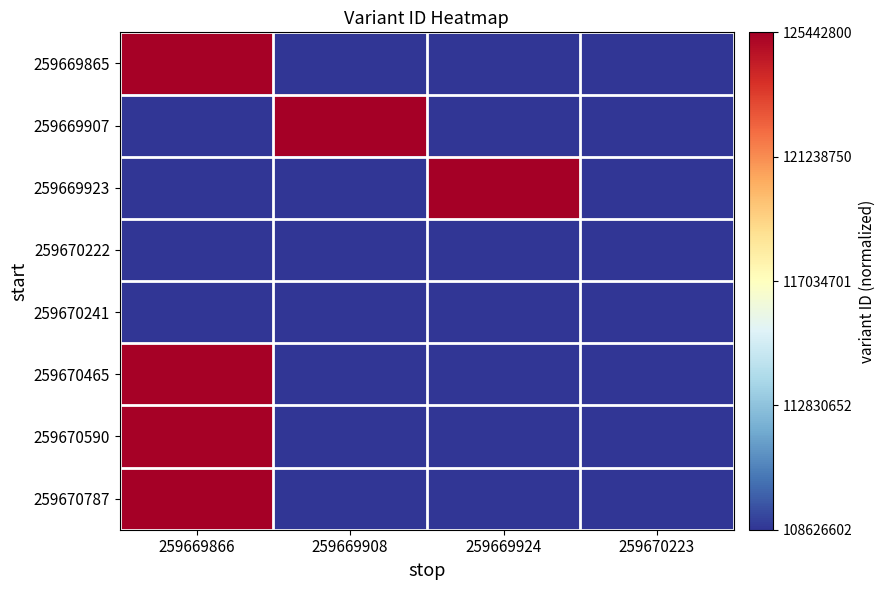

Reading right to left, extract all data points from this chart.

259669865: 259670223=0.0	259669924=0.0	259669908=0.0	259669866=1.0
259669907: 259670223=0.0	259669924=0.0	259669908=1.0	259669866=0.0
259669923: 259670223=0.0	259669924=1.0	259669908=0.0	259669866=0.0
259670222: 259670223=0.0	259669924=0.0	259669908=0.0	259669866=0.0
259670241: 259670223=0.0	259669924=0.0	259669908=0.0	259669866=0.0
259670465: 259670223=0.0	259669924=0.0	259669908=0.0	259669866=1.0
259670590: 259670223=0.0	259669924=0.0	259669908=0.0	259669866=1.0
259670787: 259670223=0.0	259669924=0.0	259669908=0.0	259669866=1.0